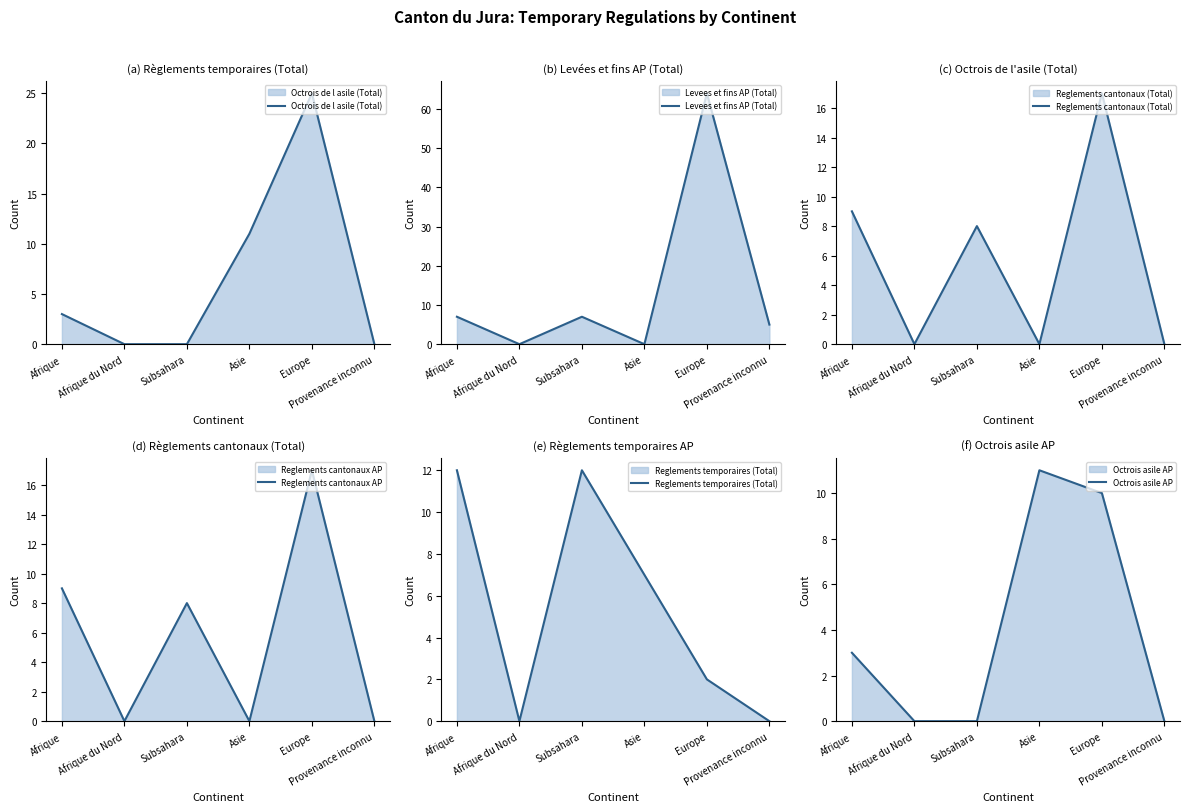

Reading left to right, what are all the values shown in this chart?

Octrois de l asile (Total): 3	0	0	11	25	0
Levees et fins AP (Total): 7	0	7	0	64	5
Reglements cantonaux (Total): 9	0	8	0	17	0
Reglements cantonaux AP: 9	0	8	0	17	0
Reglements temporaires (Total): 12	0	12	7	2	0
Octrois asile AP: 3	0	0	11	10	0